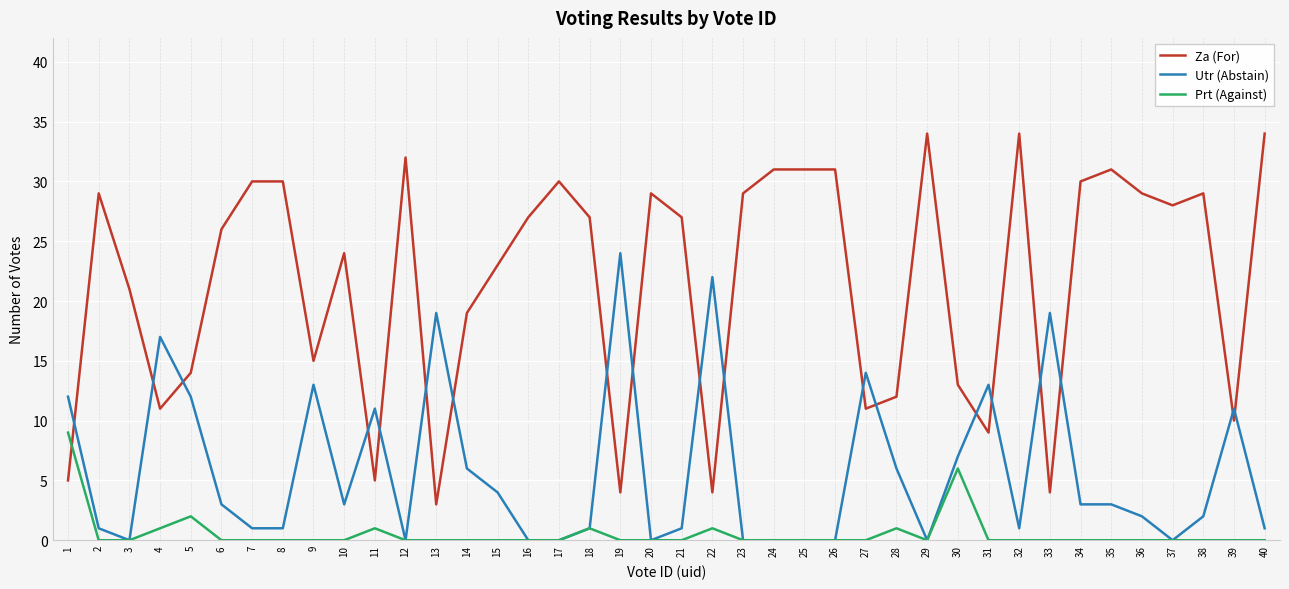

What is the lowest value of the Za (For) series?

3